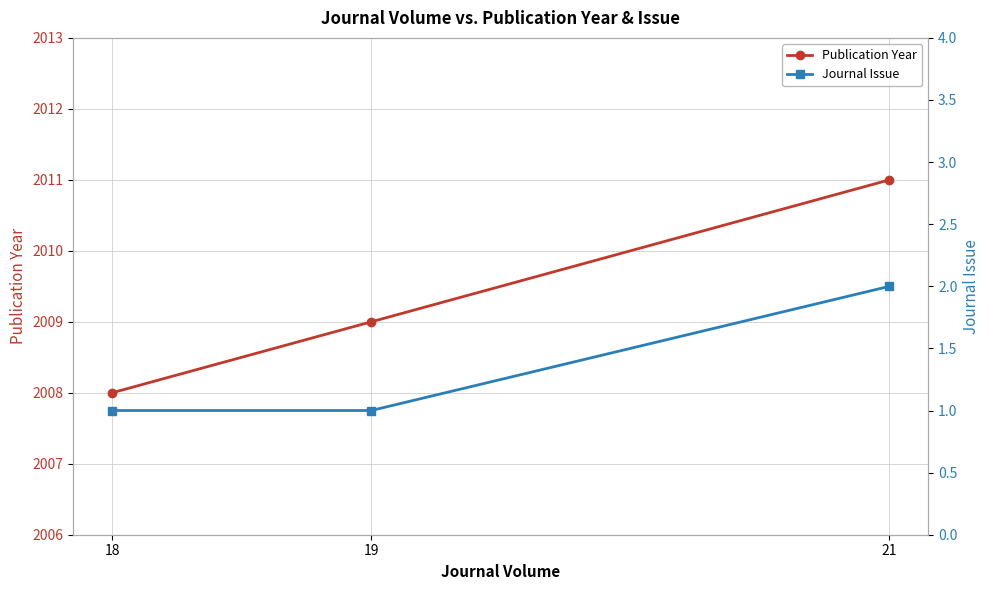

What is the average value of the Publication Year series?

2009